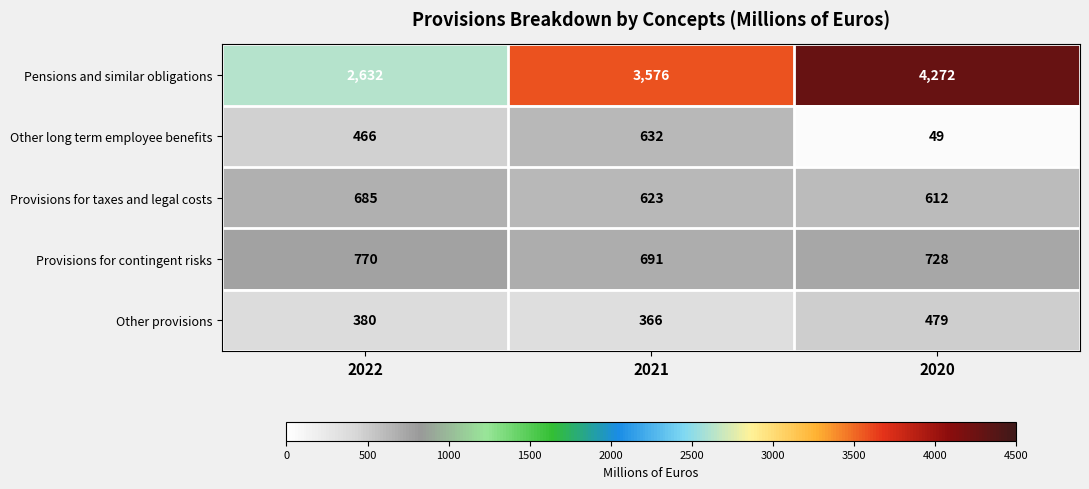

Count the Provisions for taxes and legal costs values in the range 612 to 685.

3